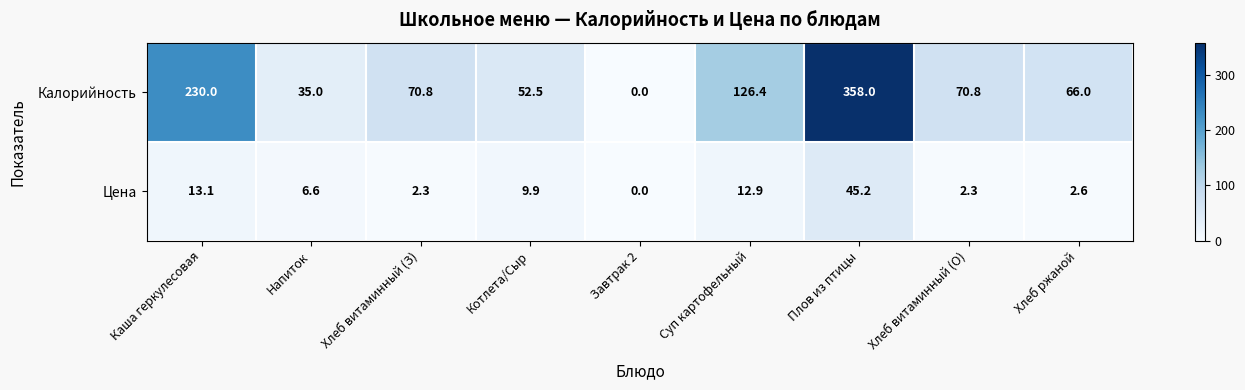

Reading left to right, transcribe all the data shown in this chart.

Калорийность: 230.0	35.0	70.8	52.5	0.0	126.4	358.0	70.8	66.0
Цена: 13.1	6.6	2.3	9.9	0.0	12.9	45.2	2.3	2.6